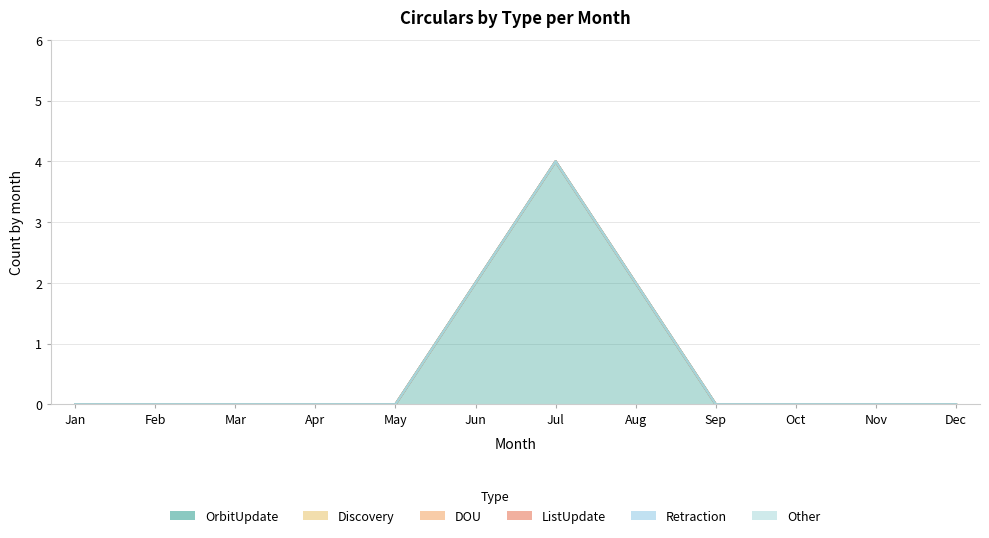

Which category has the highest value in the OrbitUpdate series?

Jul